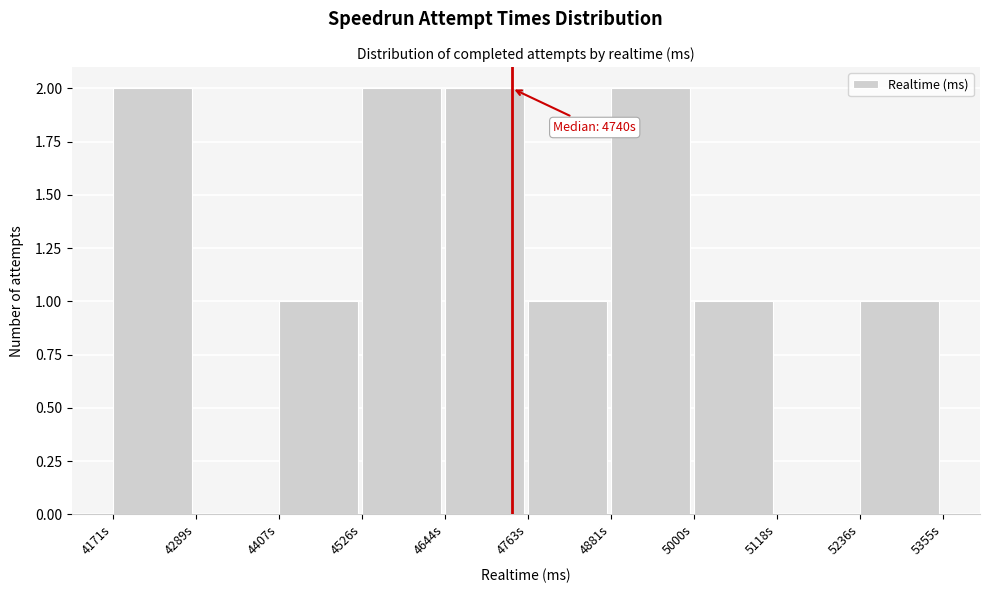

Reading left to right, list all the values displayed in this chart.

4171s=2	4289s=0	4407s=1	4526s=2	4644s=2	4763s=1	4881s=2	5000s=1	5118s=0	5236s=1